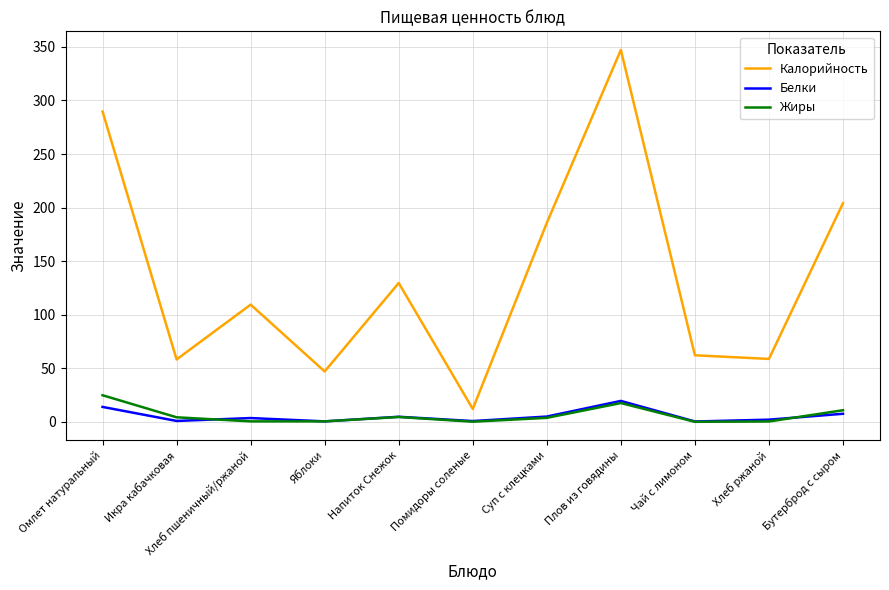

What is the highest value of the Белки series?

19.5